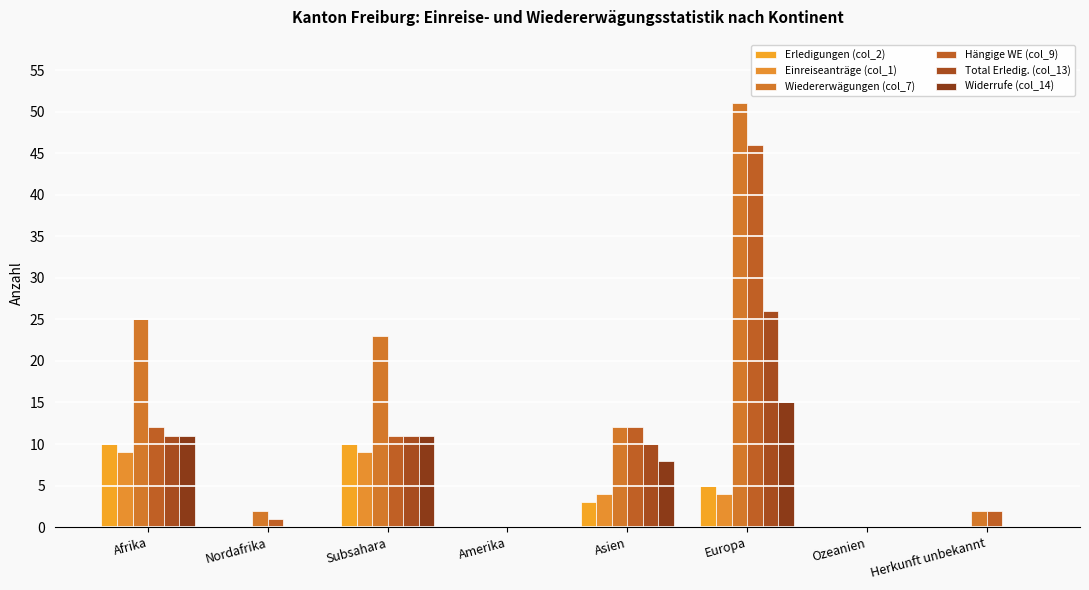

Which series has the largest range (max minus min)?

Wiedererwägungen (col_7)